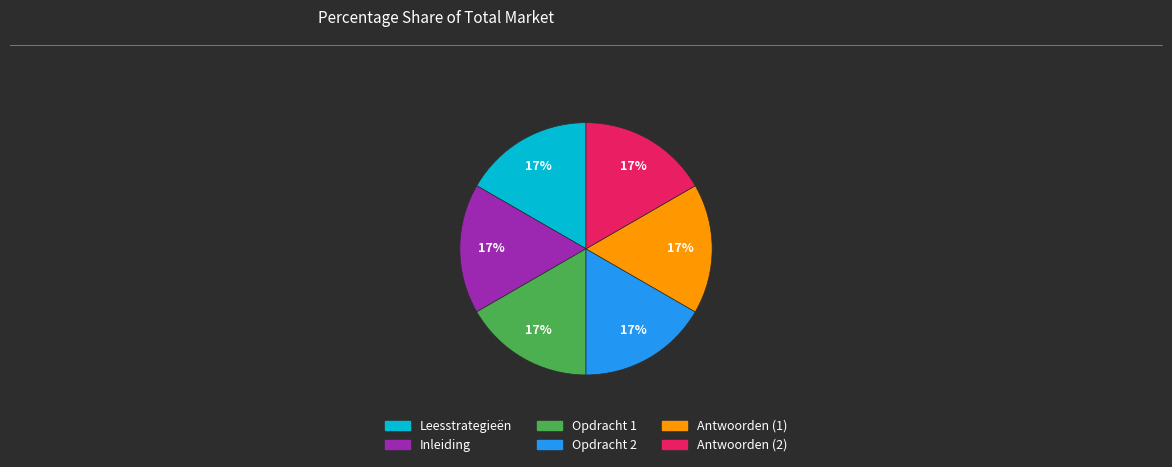

Count the number of slices in the pie.

6